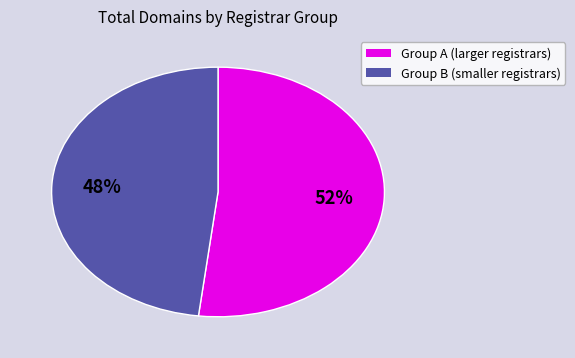

Is there a majority slice in this chart?

Yes